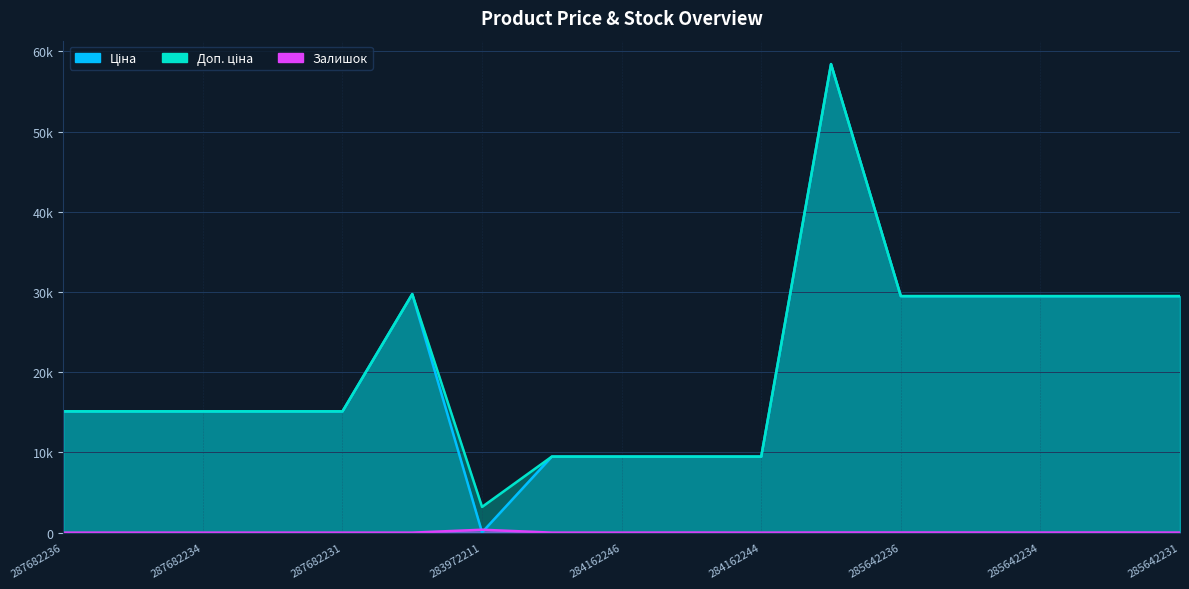

What is the total value across all series at 284162246?

18960.1